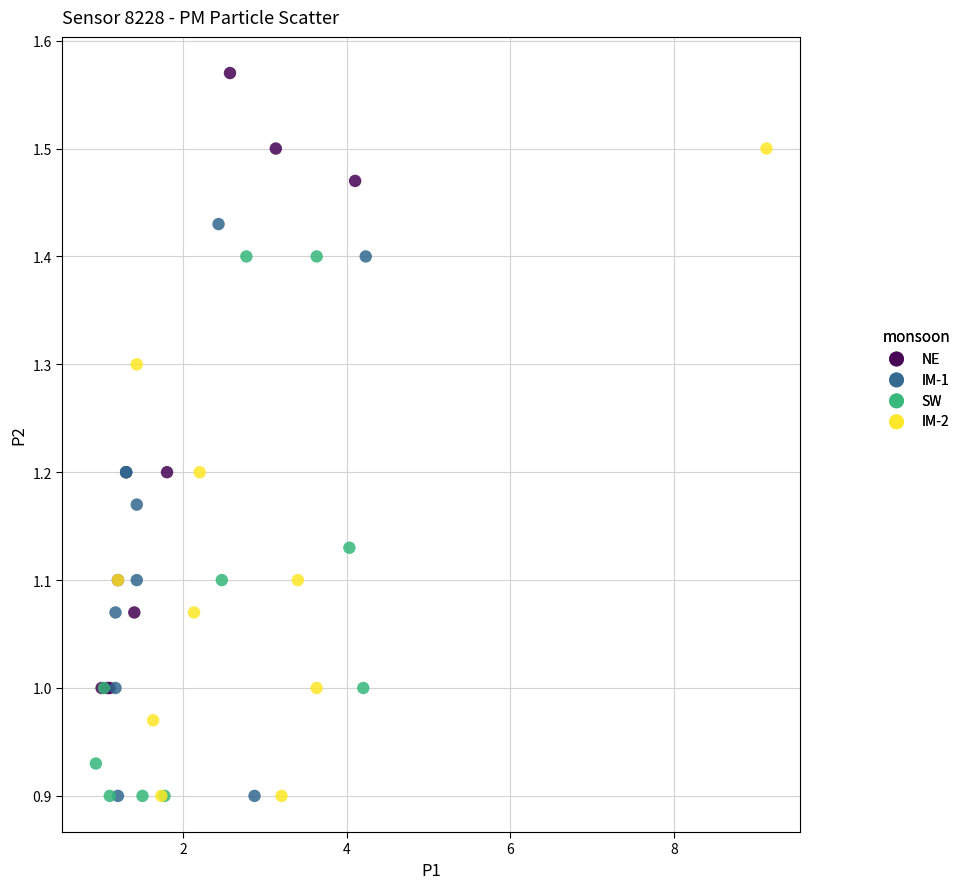

Which series reaches the maximum Y coordinate?

NE